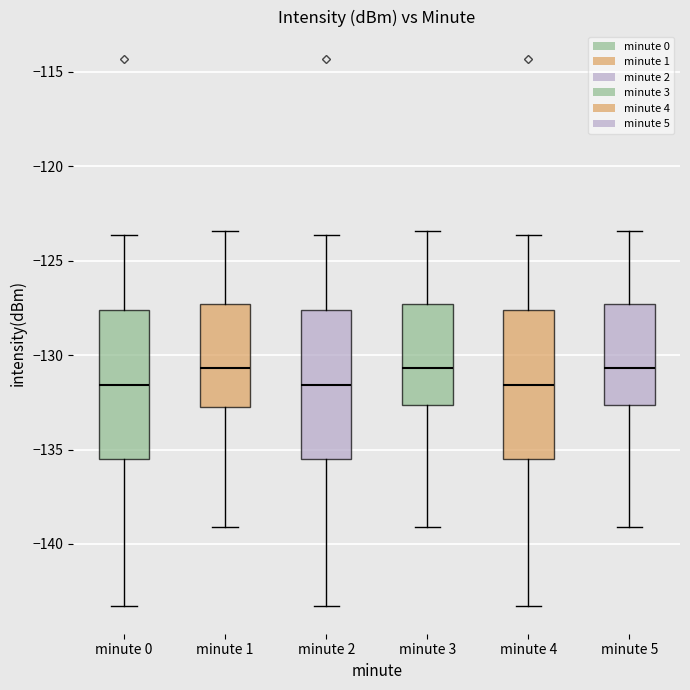

Reading left to right, transcribe this box plot: for each box, give where its median line is, the range the box spans, and where its two whiskers end, as read against the y-axis. The values are not printed on the chart, so give them approximately, as read against the axis.

minute 0: median -131.5, box -135.5 to -127.5, whiskers -143.5 to -123.5
minute 1: median -130.5, box -132.5 to -127.5, whiskers -139.0 to -123.5
minute 2: median -131.5, box -135.5 to -127.5, whiskers -143.5 to -123.5
minute 3: median -130.5, box -132.5 to -127.5, whiskers -139.0 to -123.5
minute 4: median -131.5, box -135.5 to -127.5, whiskers -143.5 to -123.5
minute 5: median -130.5, box -132.5 to -127.5, whiskers -139.0 to -123.5